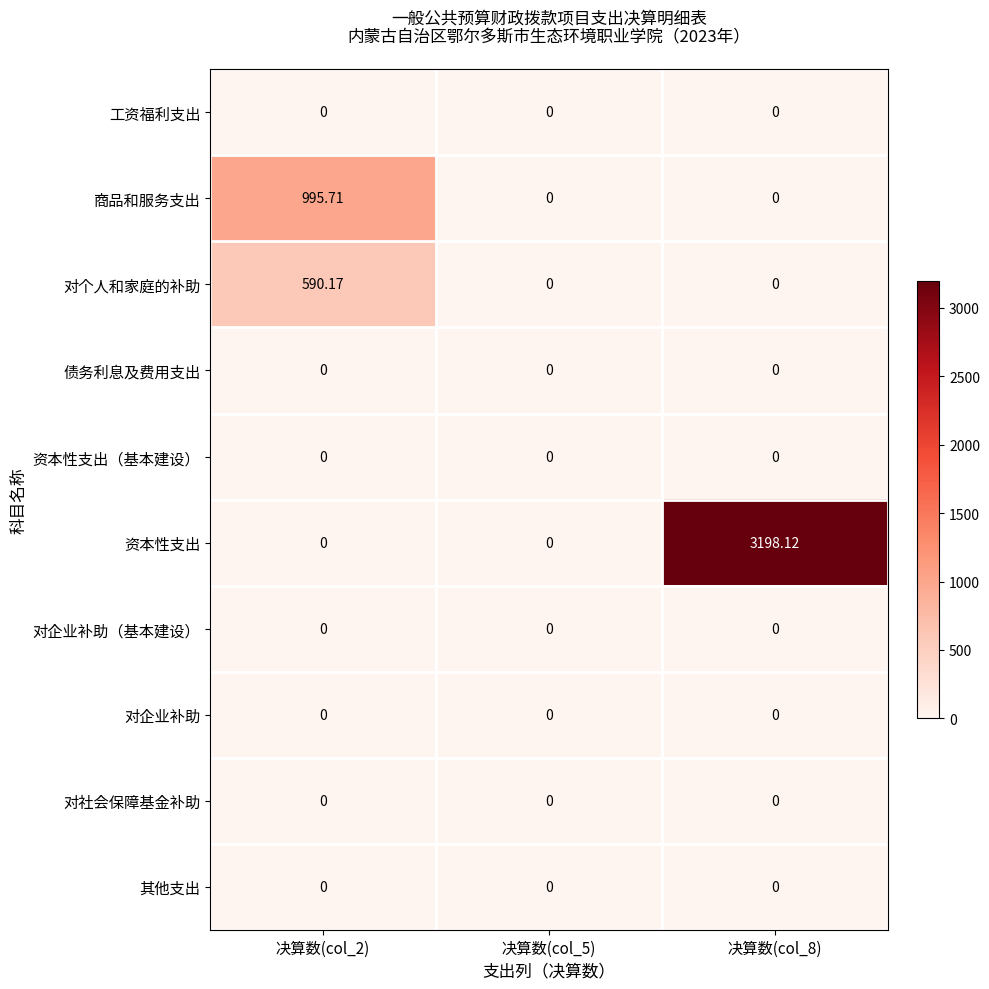

At which category is the sum across all series the highest?

决算数(col_8)